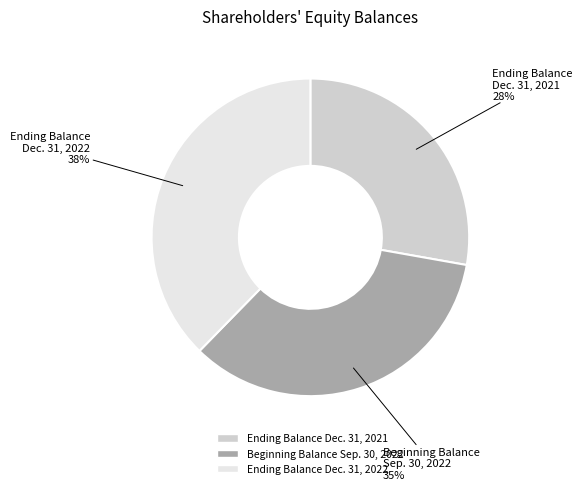

Approximately how many times larger is the value at Ending Balance Dec. 31, 2022 compared to Ending Balance Dec. 31, 2021?

1.4